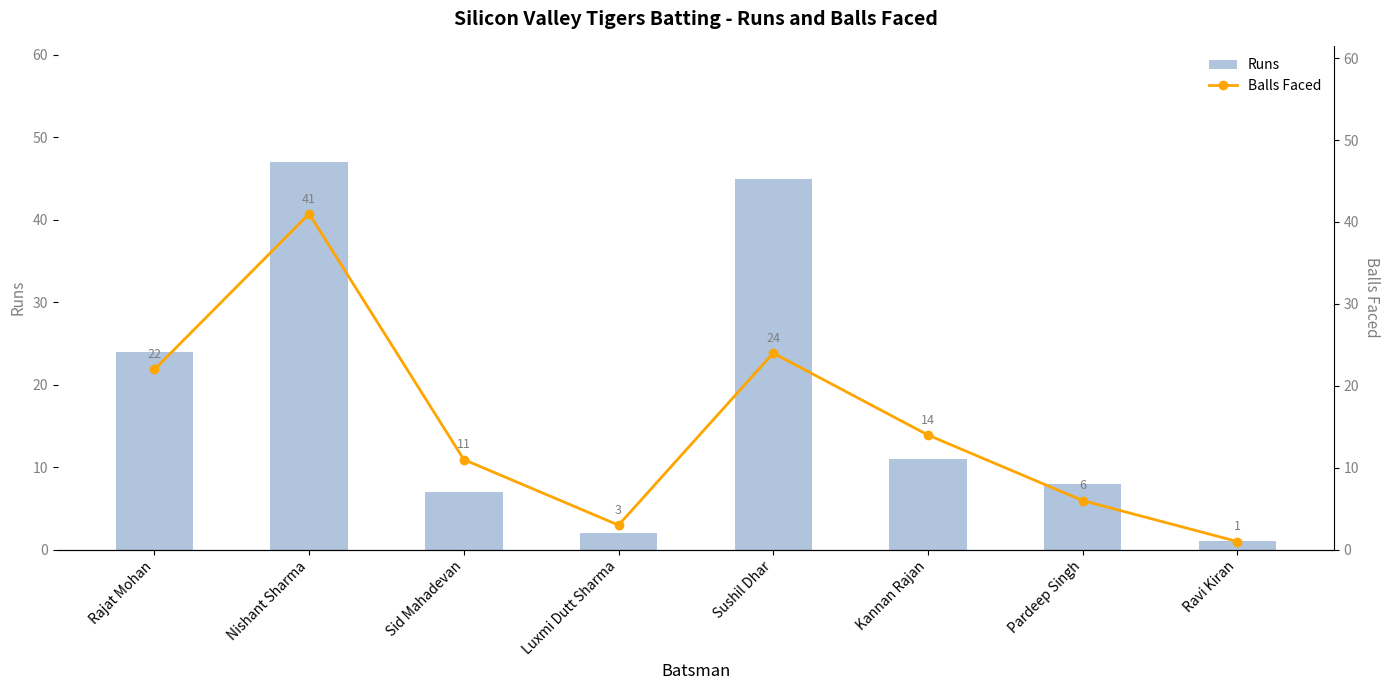

What is the difference between the maximum and minimum values in the Balls Faced series?

40